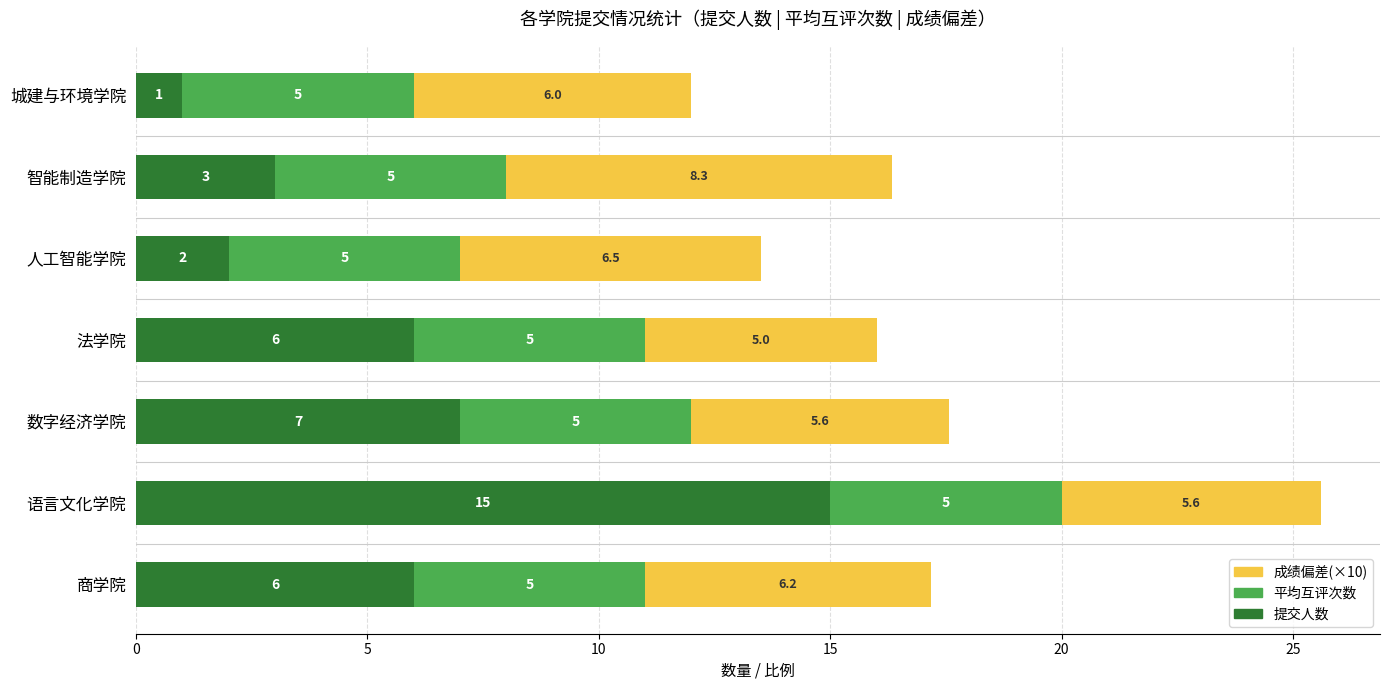

What is the difference between the 提交人数 values at 人工智能学院 and 数字经济学院?

5.0